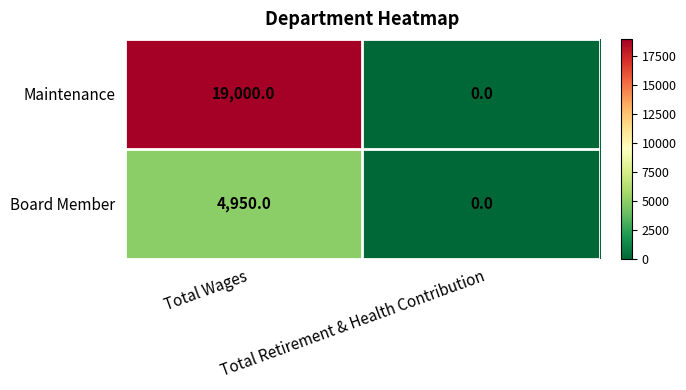

Rank the series by their maximum value, from lowest to highest.

Board Member, Maintenance